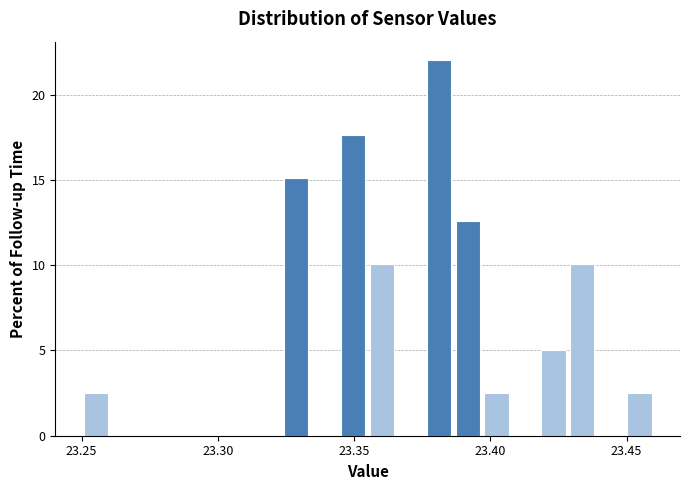

Around what value on the x-axis is the tallest bar? Give the approximate position of its centre, as read against the axis.

23.380